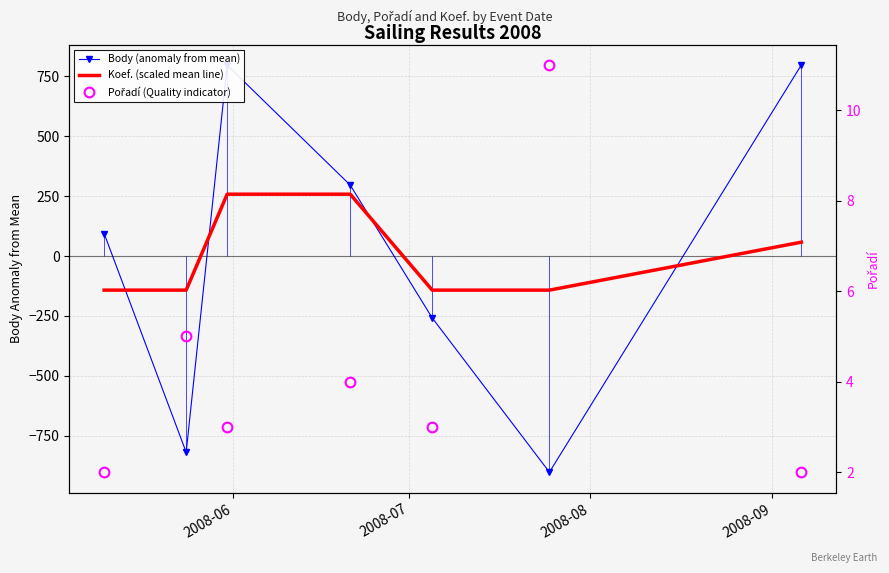

True or false: Body (anomaly from mean) and Koef. (scaled mean line) intersect in this chart.

True